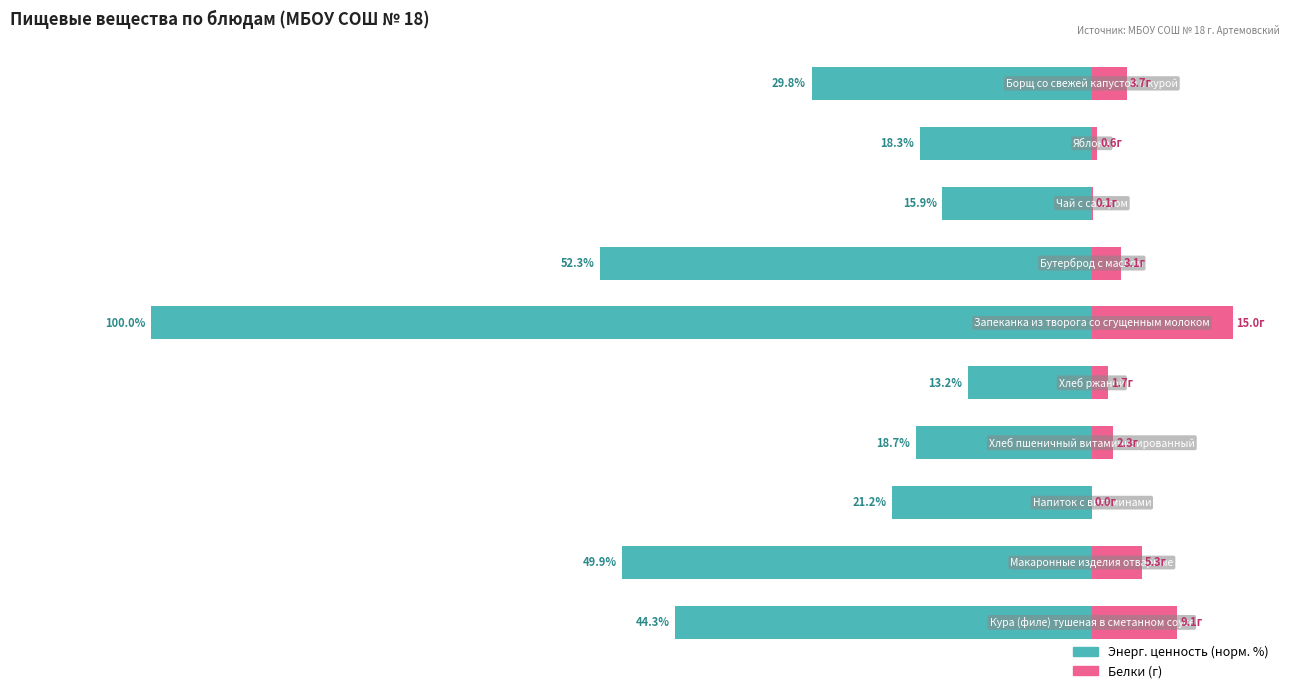

Are the bars horizontal?

Yes